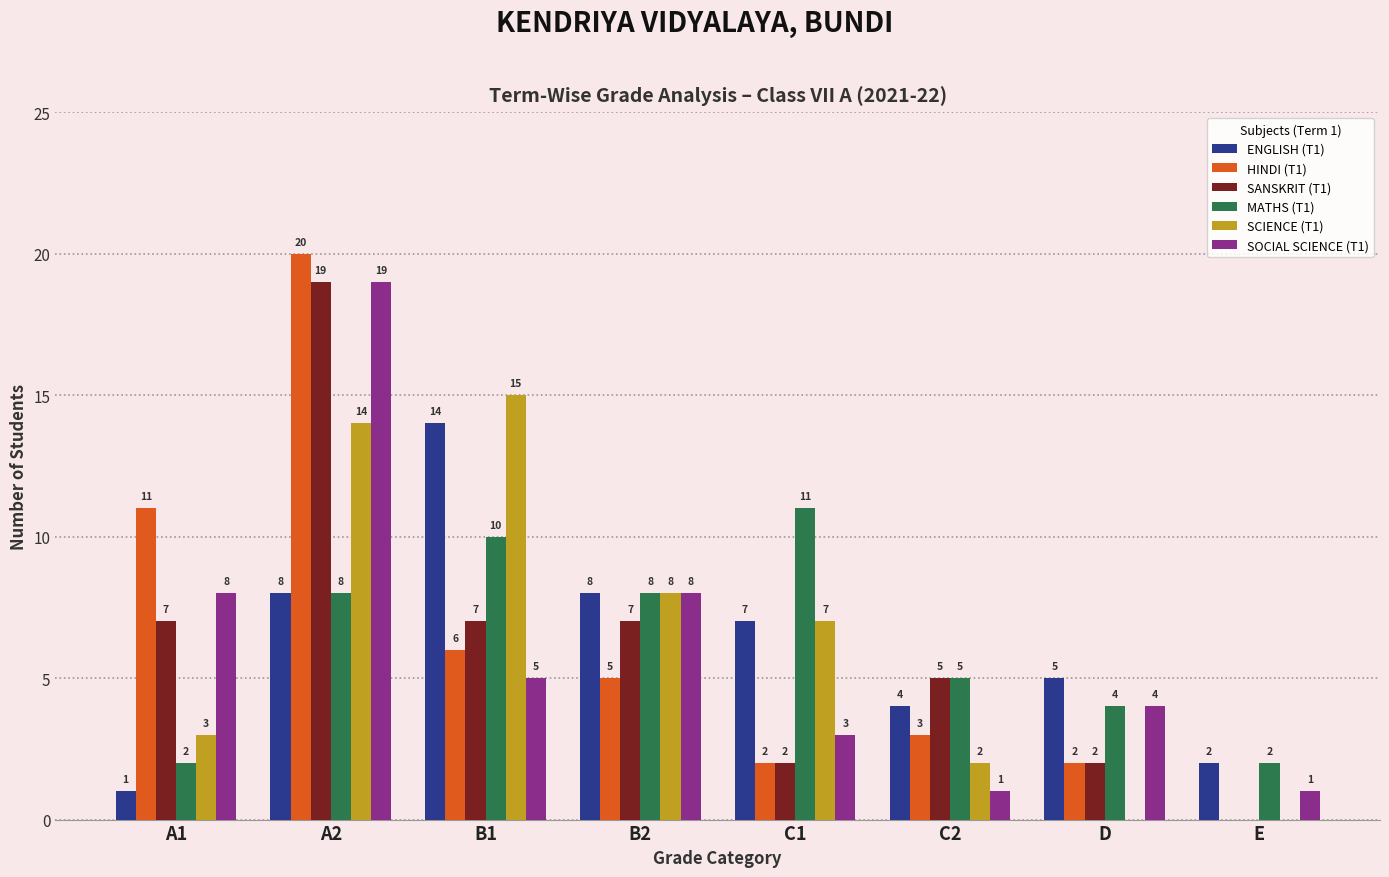

At which label is SCIENCE (T1) closest to 7?

C1